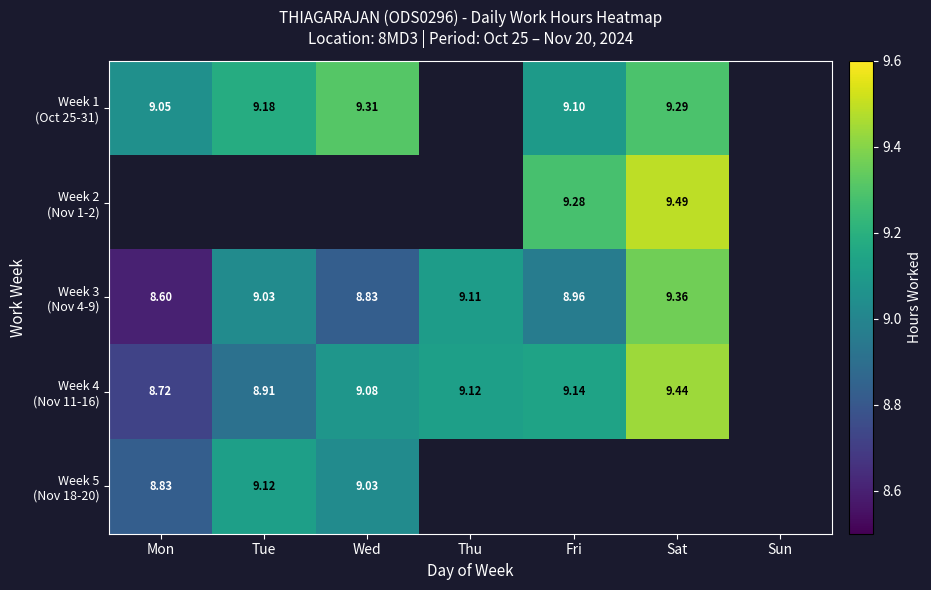

At which category is the sum across all series the highest?

Sat